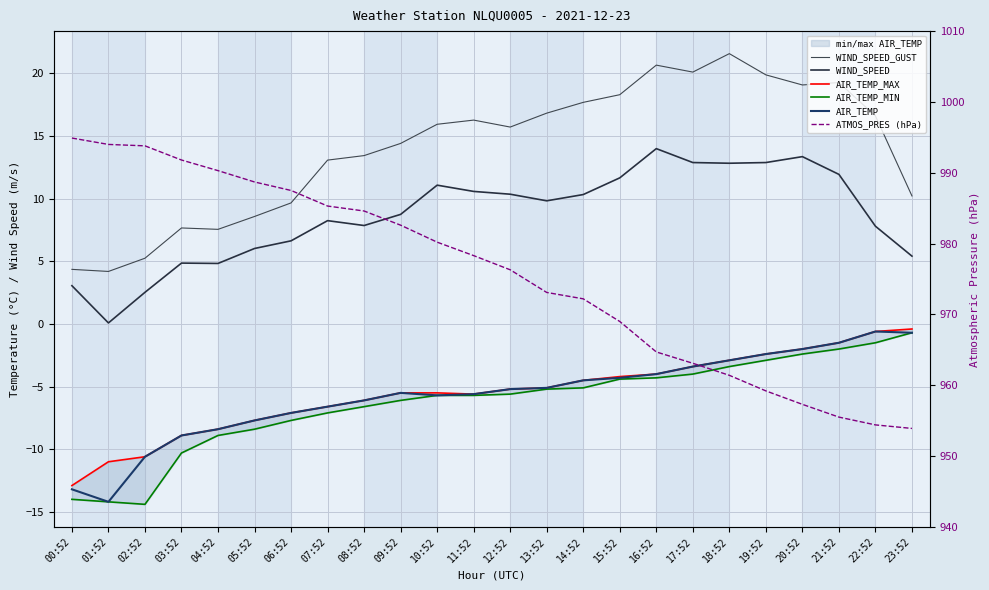

In WIND_SPEED_GUST, how many points are lower than both neighbors (excluding endpoints)?

5